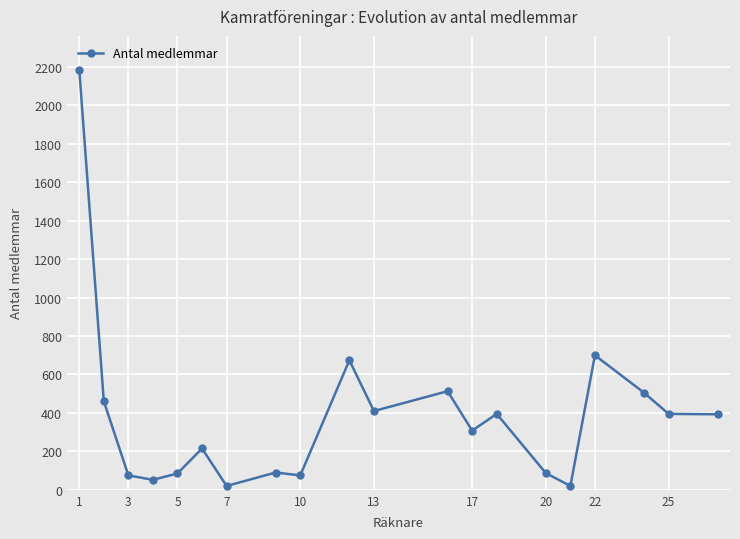

True or false: there are more than 0 points higher than both neighbors.

True